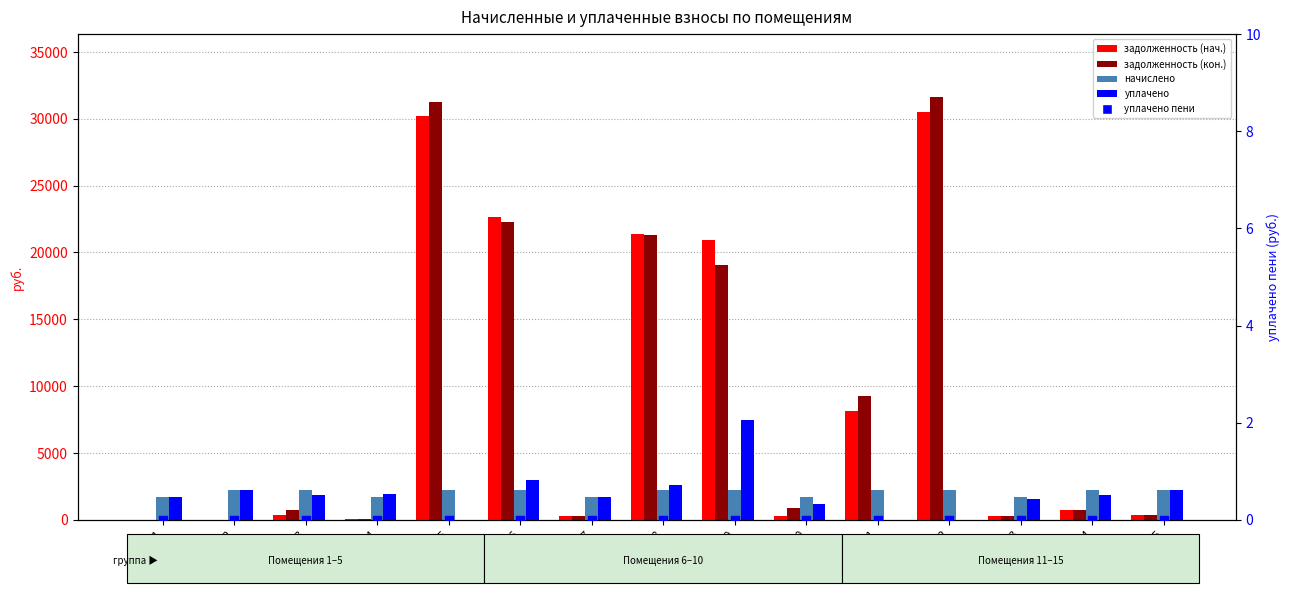

Which series has the largest total across all categories?

задолженность (кон.)